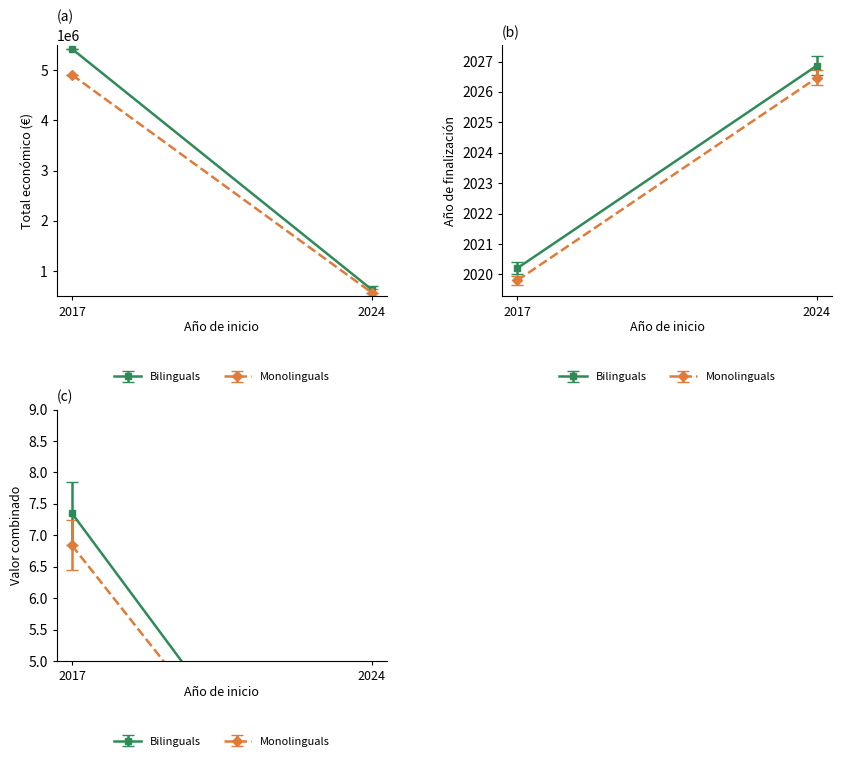

True or false: Total económico and Año de finalización intersect in this chart.

False